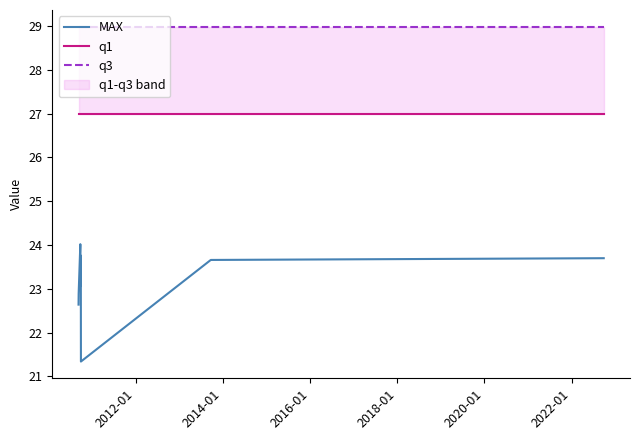

What is the lowest value of the MAX series?

21.3